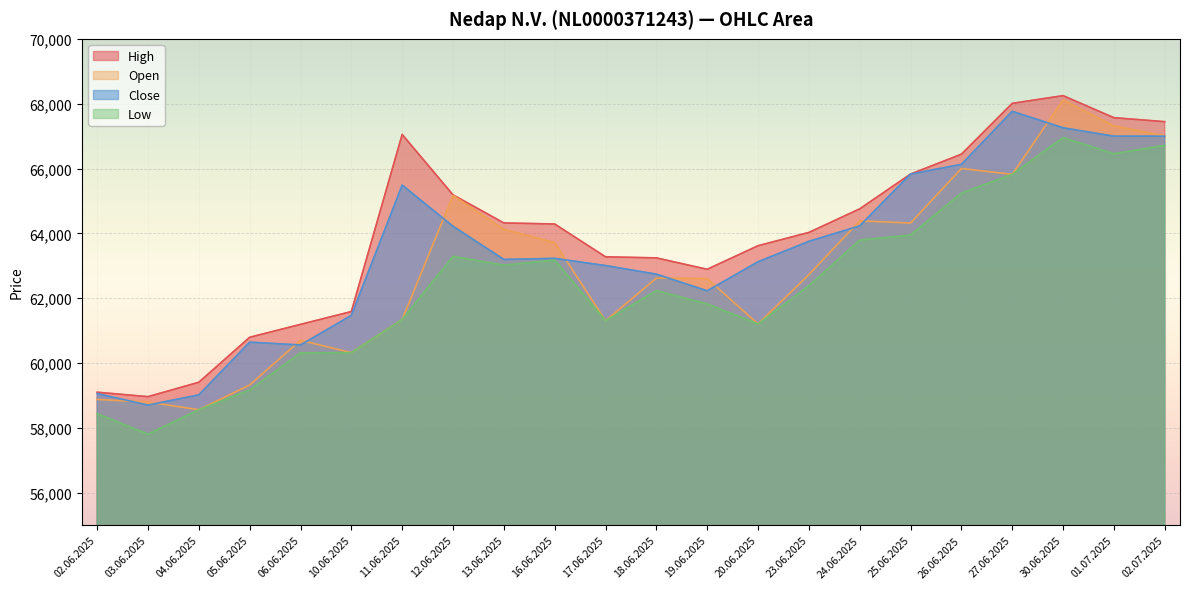

What is the average value of the Close series?

63438